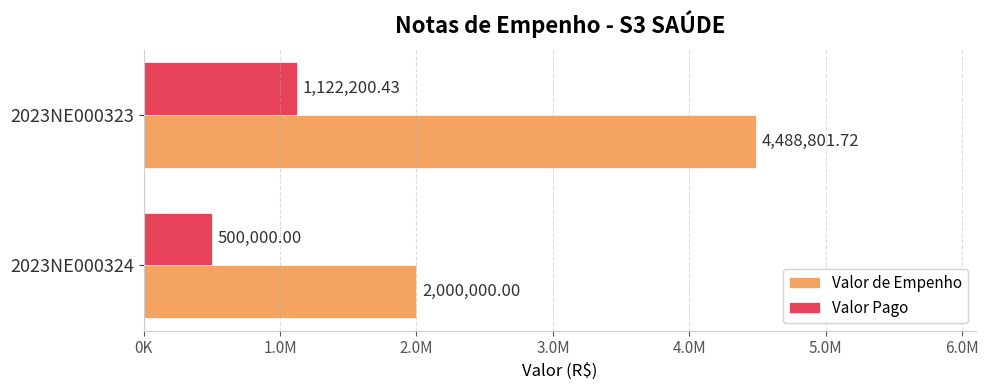

What are all the series names shown in the legend?

Valor de Empenho, Valor Pago